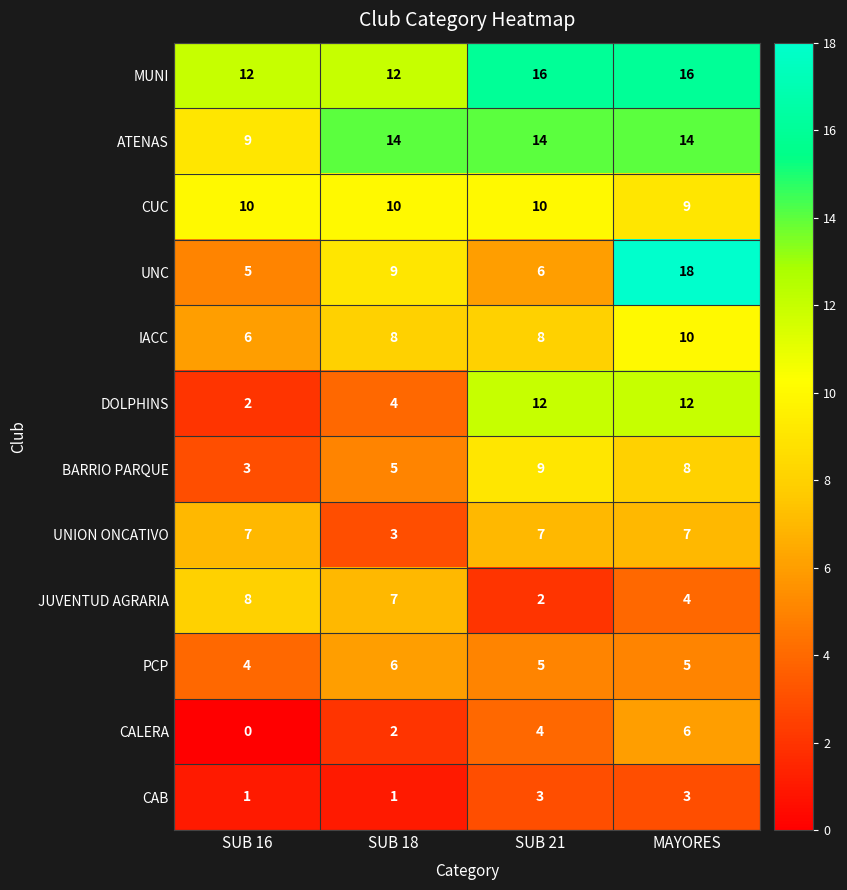

How many series are shown in this chart?

12